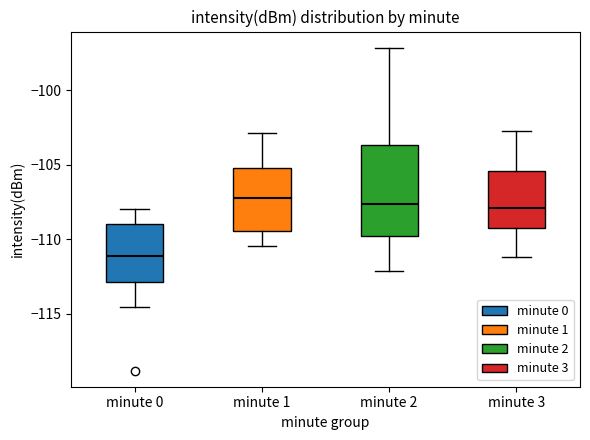

Where is the lower edge of the box for minute 1 on the y-axis? The values are not printed on the chart, so give them approximately, as read against the axis.

-109.5